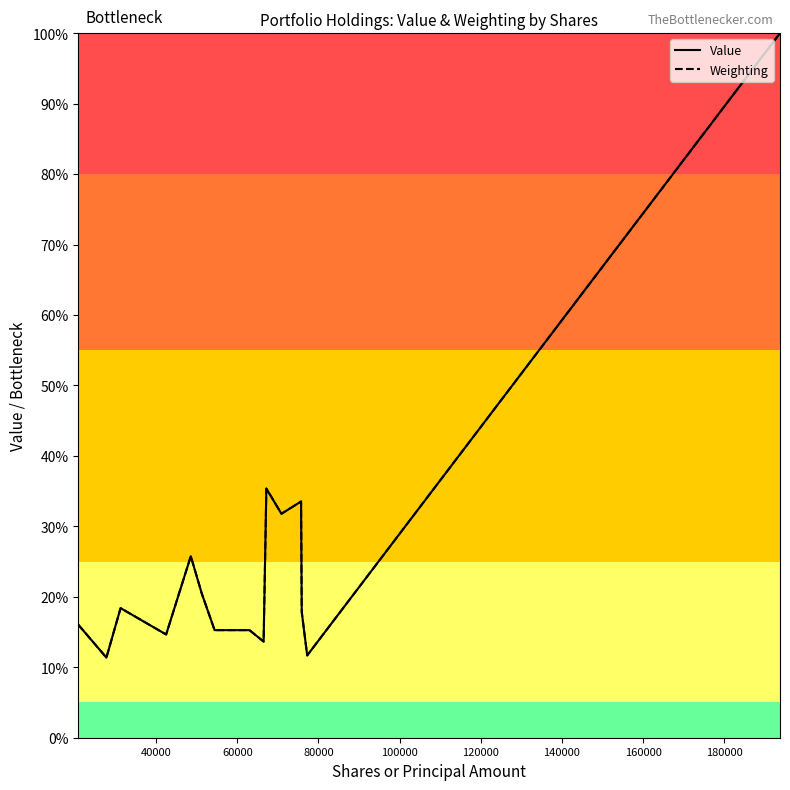

Is this an area chart (filled region under the line)?

No